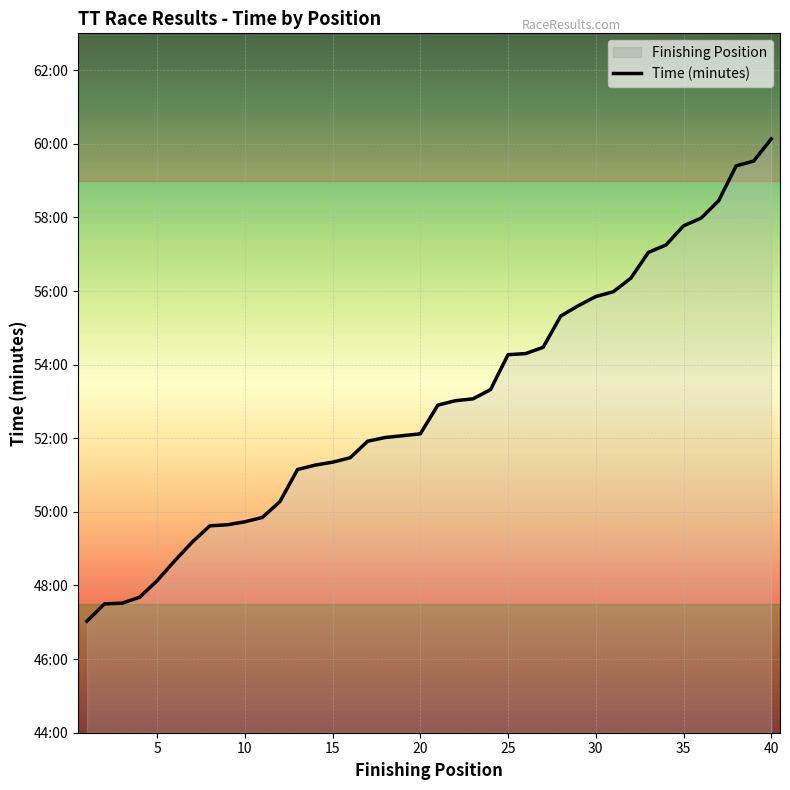

Rank the categories by value from highest to lowest.

40, 39, 38, 37, 36, 35, 34, 33, 32, 31, 30, 29, 28, 27, 26, 25, 24, 23, 22, 21, 20, 19, 18, 17, 16, 15, 14, 13, 12, 11, 10, 9, 8, 7, 6, 5, 4, 3, 2, 1